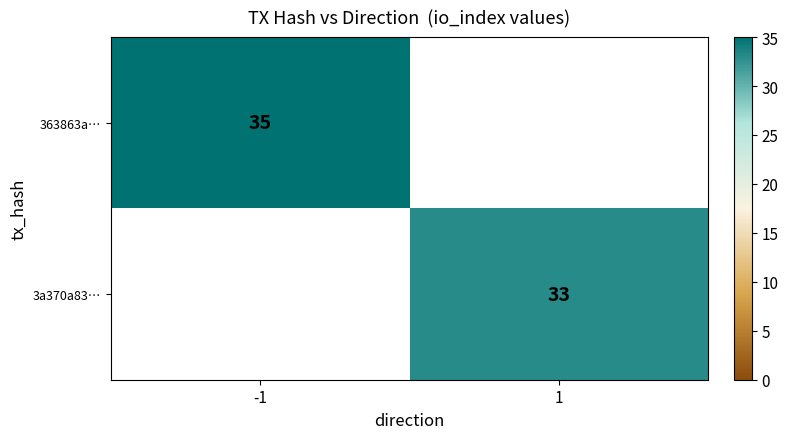

True or false: 3a370a83… has a value of 21 at 1.

False